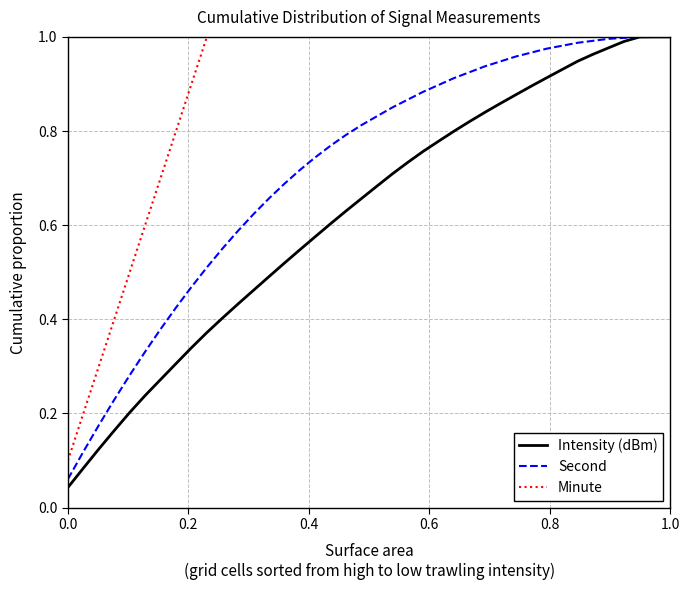

How many lines are shown in the chart?

3